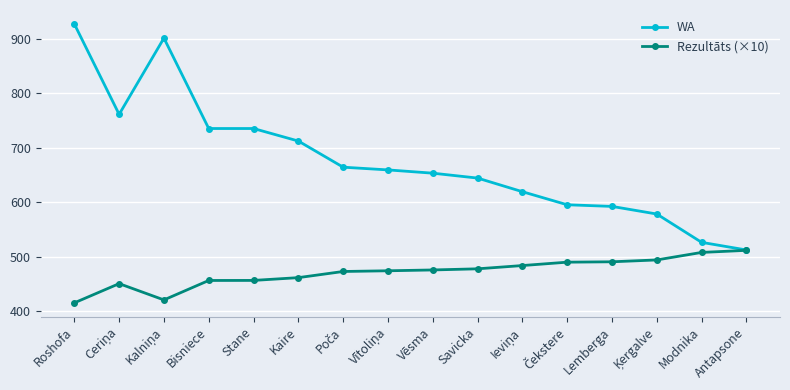

What is the value of the Rezultāts (×10) point at the 8th from the left?

473.8